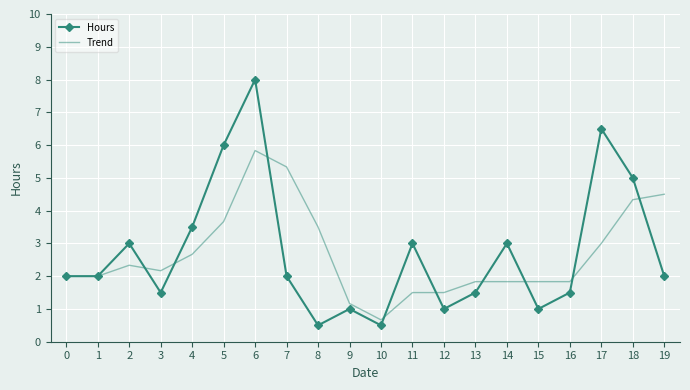

Is the value of Trend at 4 greater than the value of Hours at 12?

Yes